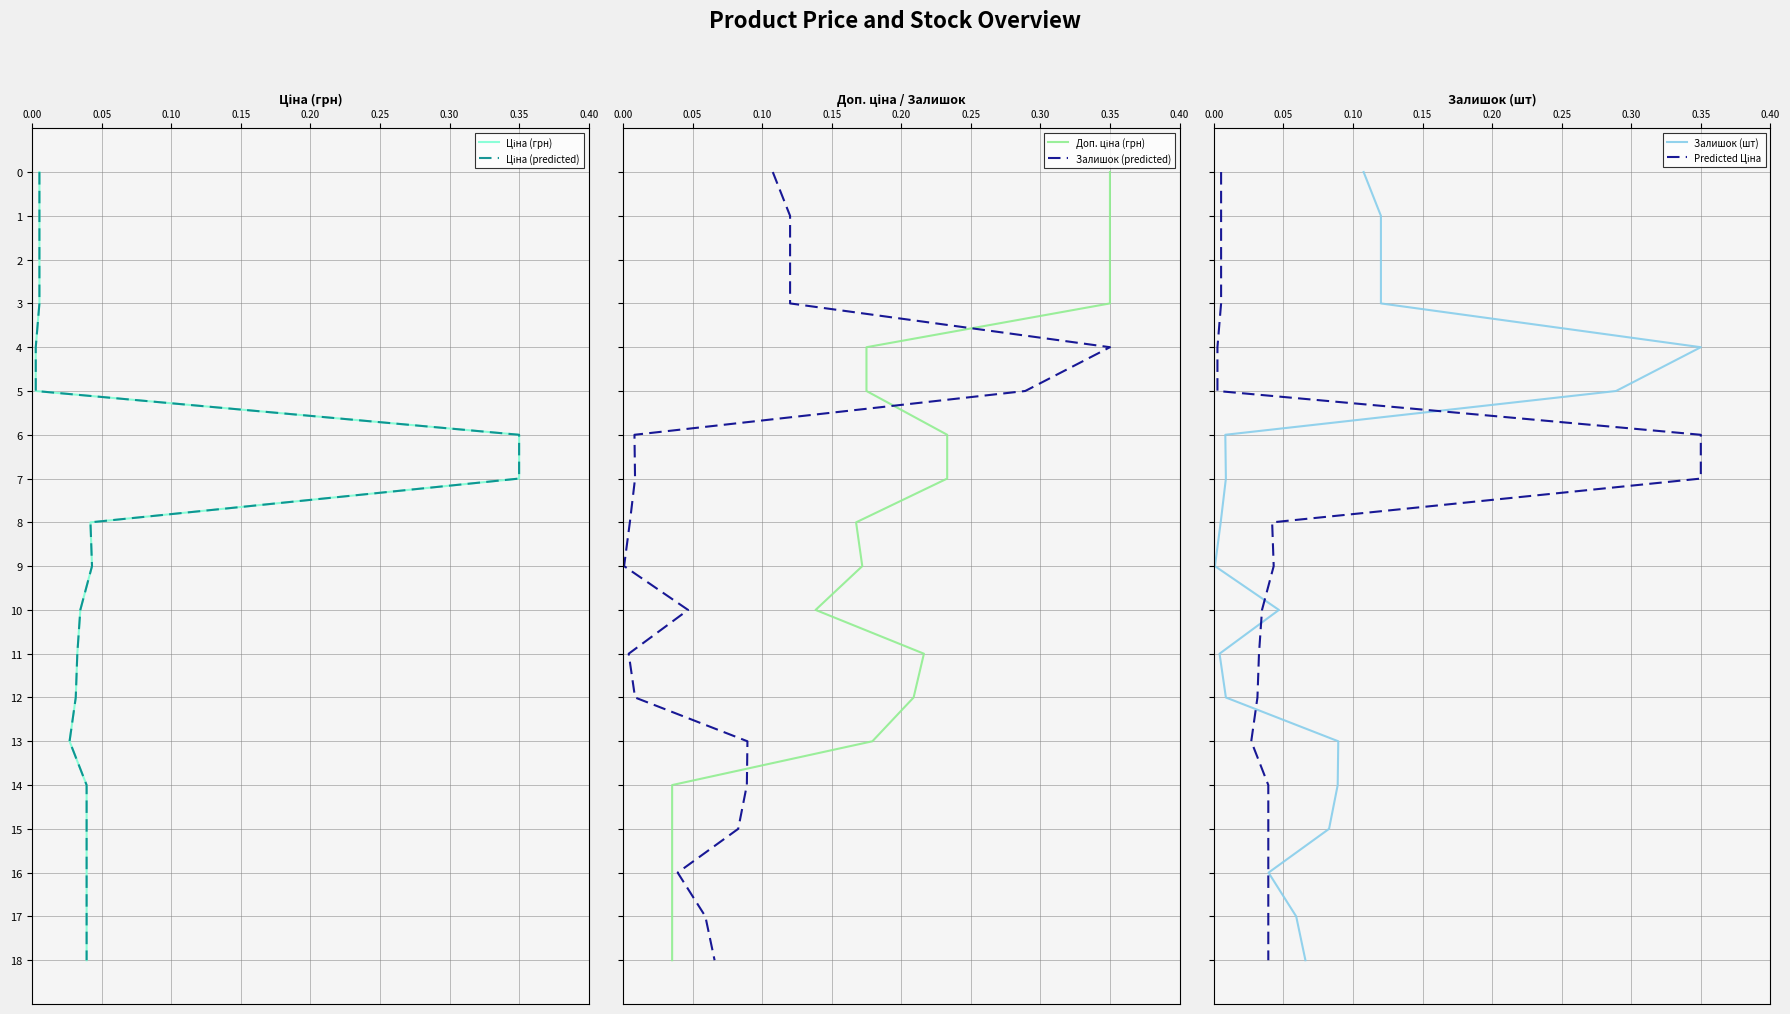

Is it true that Ціна (predicted) equals 1 at 0.10?

False